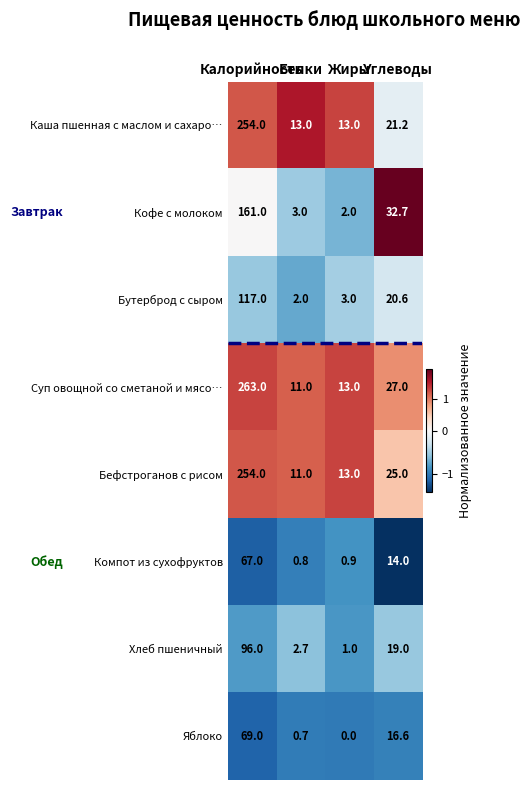

What is the difference between the maximum and minimum values in the Бефстроганов с рисом series?

243.0